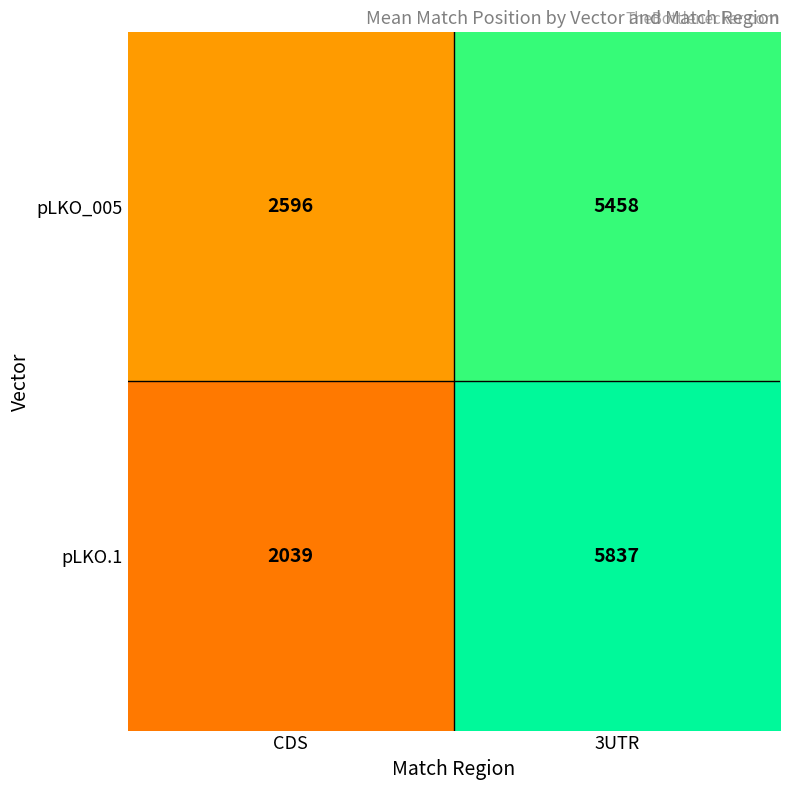

Is it true that pLKO.1 equals 2039 at CDS?

True